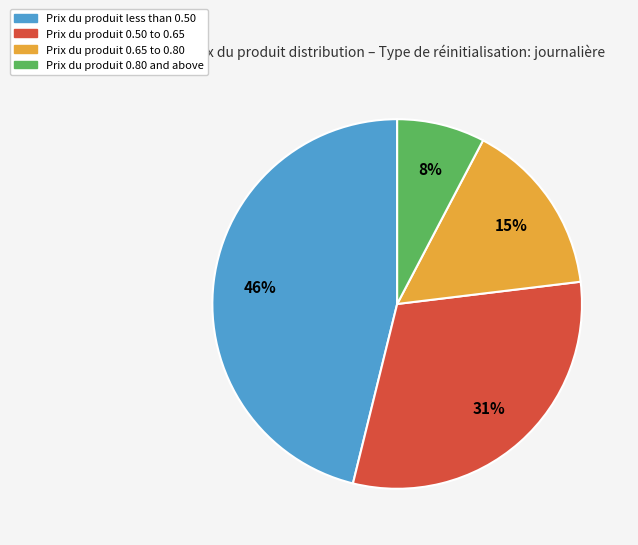

Is there any slice that represents more than half of the pie?

No